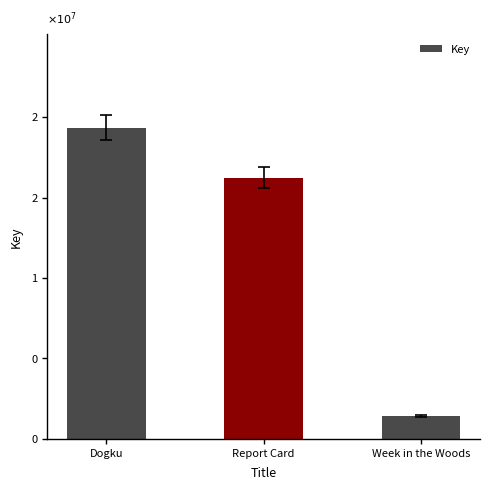

True or false: the data shows 19341325 at Dogku.

True